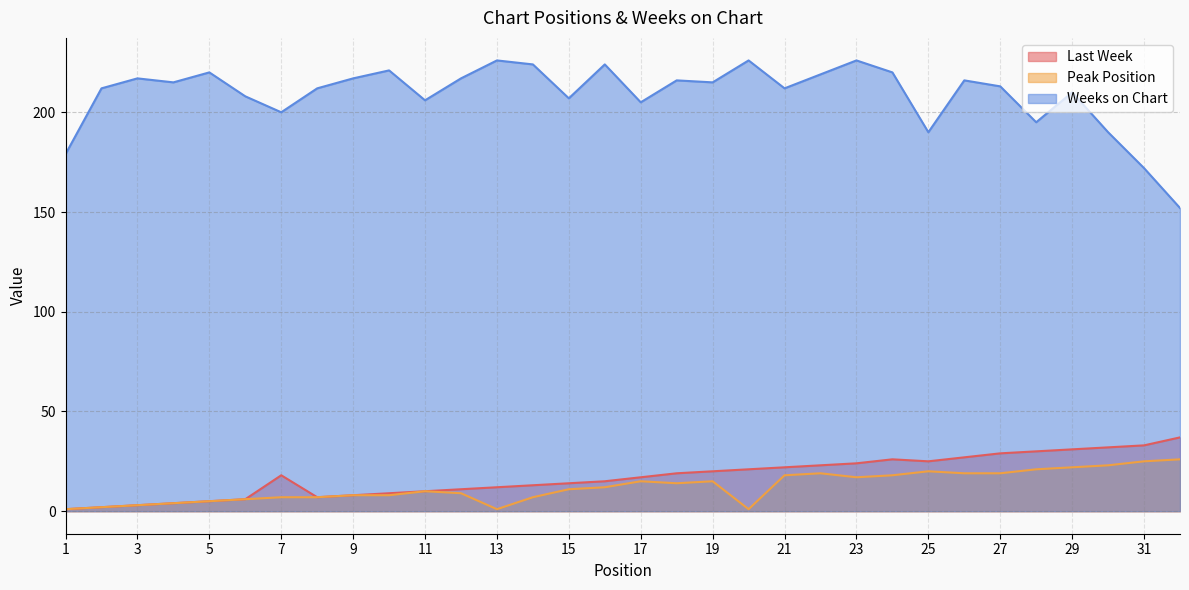

What is the sum of all Last Week values?

554